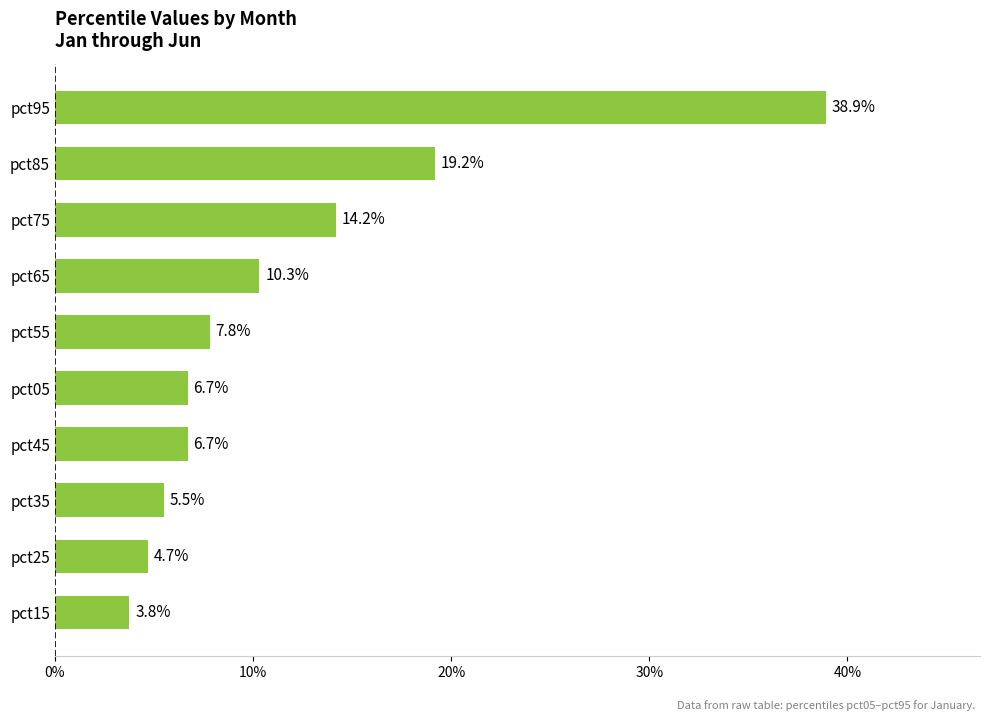

Are the bars grouped side by side (vs. stacked)?

No